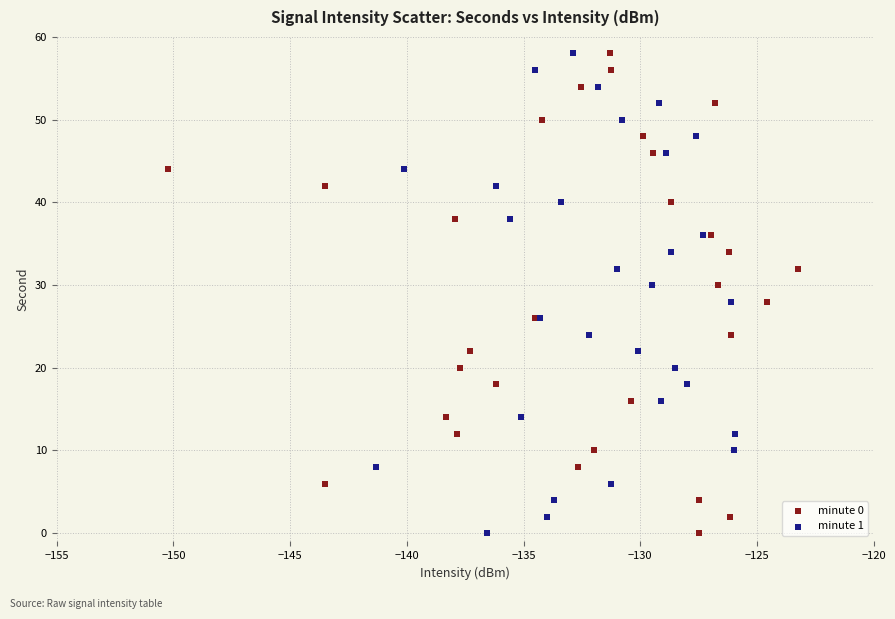

What are all the series names shown in the legend?

minute 0, minute 1